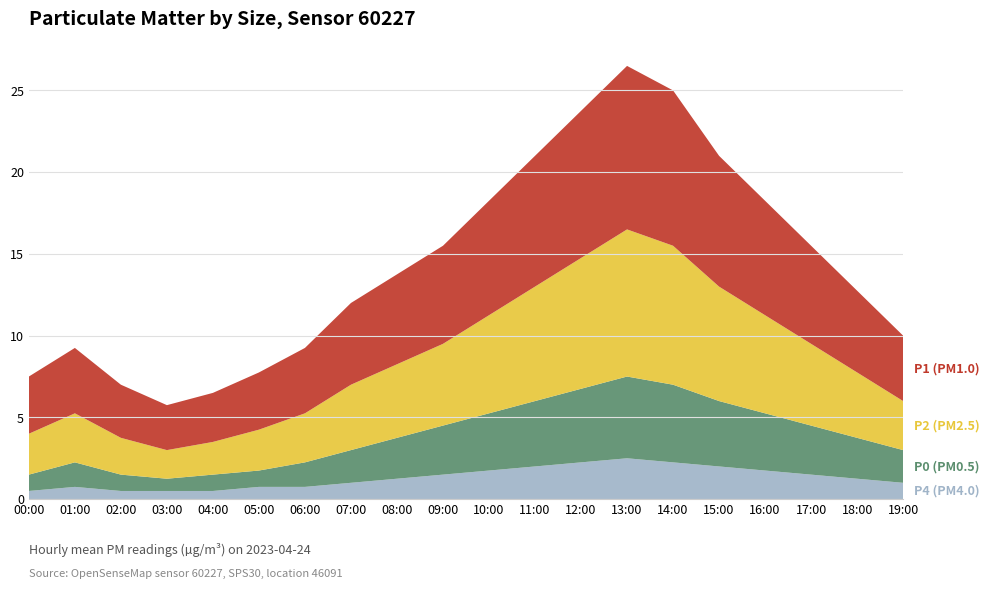

Reading right to left, transcribe all the data shown in this chart.

P1: 19:00=4.0	18:00=5.0	17:00=6.0	16:00=7.0	15:00=8.0	14:00=9.5	13:00=10.0	12:00=9.0	11:00=8.0	10:00=7.0	09:00=6.0	08:00=5.5	07:00=5.0	06:00=4.0	05:00=3.5	04:00=3.0	03:00=2.8	02:00=3.2	01:00=4.0	00:00=3.5
P2: 19:00=3.0	18:00=4.0	17:00=5.0	16:00=6.0	15:00=7.0	14:00=8.5	13:00=9.0	12:00=8.0	11:00=7.0	10:00=6.0	09:00=5.0	08:00=4.5	07:00=4.0	06:00=3.0	05:00=2.5	04:00=2.0	03:00=1.8	02:00=2.2	01:00=3.0	00:00=2.5
P0: 19:00=2.0	18:00=2.5	17:00=3.0	16:00=3.5	15:00=4.0	14:00=4.8	13:00=5.0	12:00=4.5	11:00=4.0	10:00=3.5	09:00=3.0	08:00=2.5	07:00=2.0	06:00=1.5	05:00=1.0	04:00=1.0	03:00=0.8	02:00=1.0	01:00=1.5	00:00=1.0
P4: 19:00=1.0	18:00=1.2	17:00=1.5	16:00=1.8	15:00=2.0	14:00=2.2	13:00=2.5	12:00=2.2	11:00=2.0	10:00=1.8	09:00=1.5	08:00=1.2	07:00=1.0	06:00=0.8	05:00=0.8	04:00=0.5	03:00=0.5	02:00=0.5	01:00=0.8	00:00=0.5